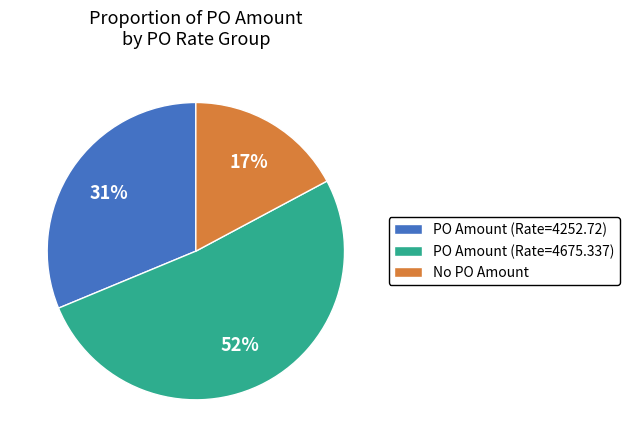

What is the ratio of the value at PO Amount (Rate=4252.72) to the value at PO Amount (Rate=4675.337)?

0.6